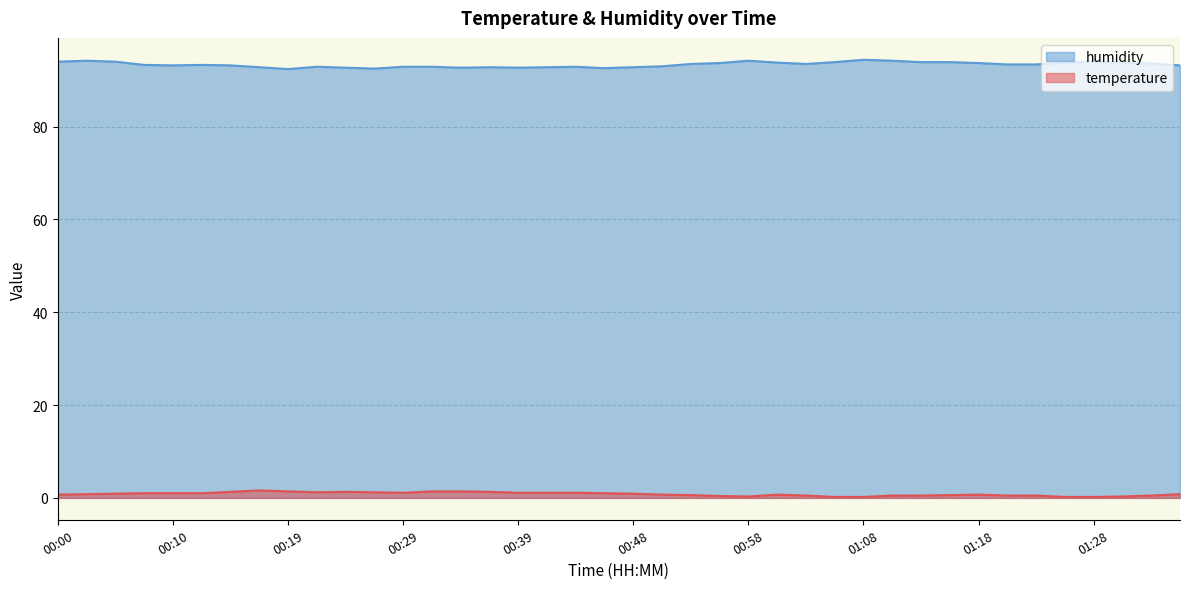

True or false: humidity and temperature intersect in this chart.

False